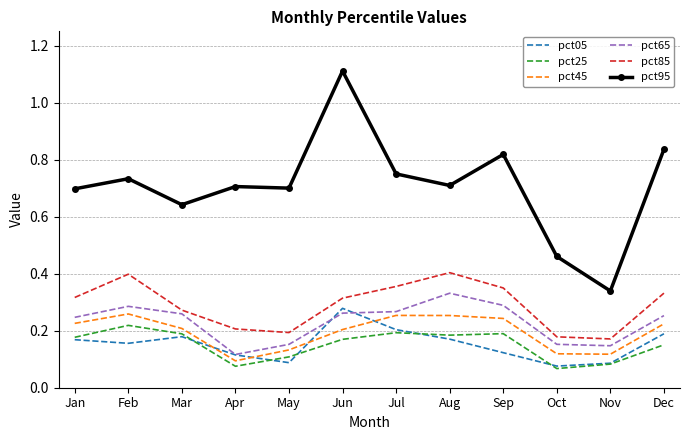

True or false: pct85 and pct05 cross at least once.

False